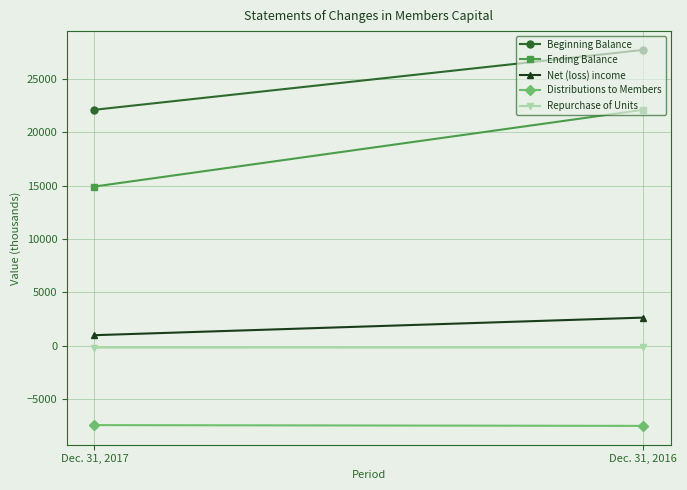

Reading right to left, list all the values displayed in this chart.

Beginning Balance: Dec. 31, 2016=27722	Dec. 31, 2017=22113
Ending Balance: Dec. 31, 2016=22113	Dec. 31, 2017=14924
Net (loss) income: Dec. 31, 2016=2647	Dec. 31, 2017=1000
Distributions to Members: Dec. 31, 2016=-7497	Dec. 31, 2017=-7423
Repurchase of Units: Dec. 31, 2016=-151	Dec. 31, 2017=-164